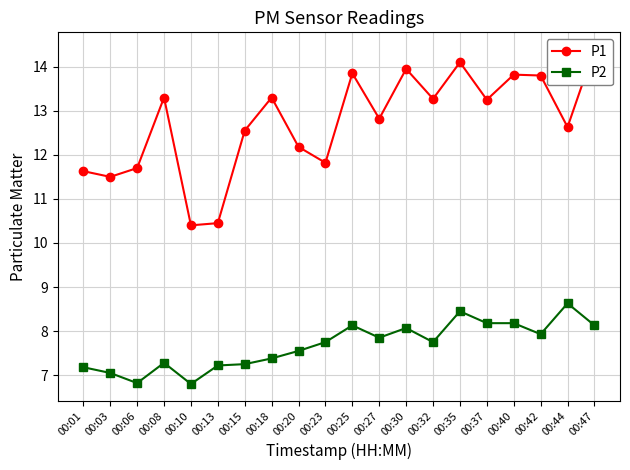

List the series in order of their peak value, highest first.

P1, P2